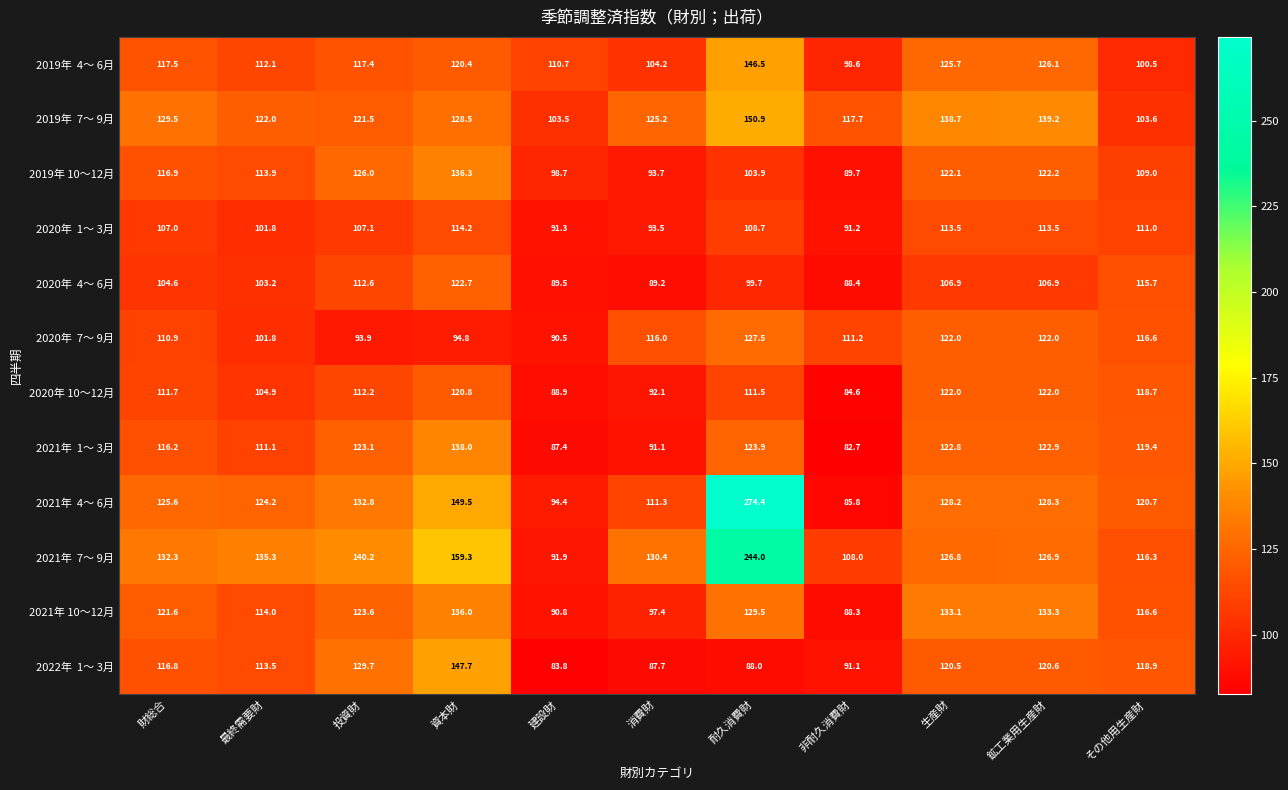

What is the total value across all series at その他用生産財?

1367.0